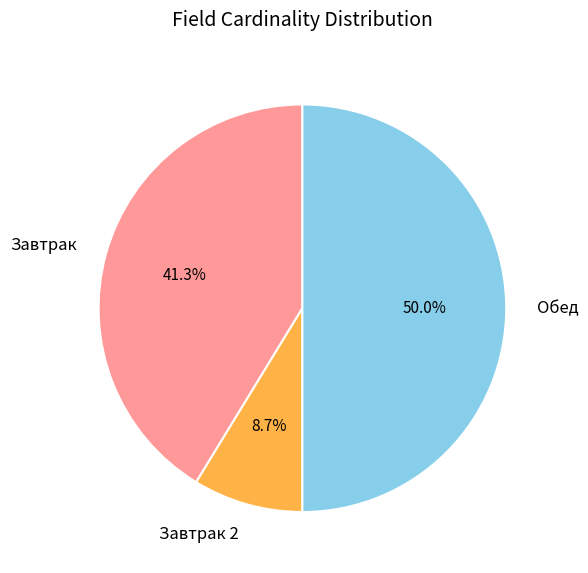

Rank the categories by value from highest to lowest.

Обед, Завтрак, Завтрак 2